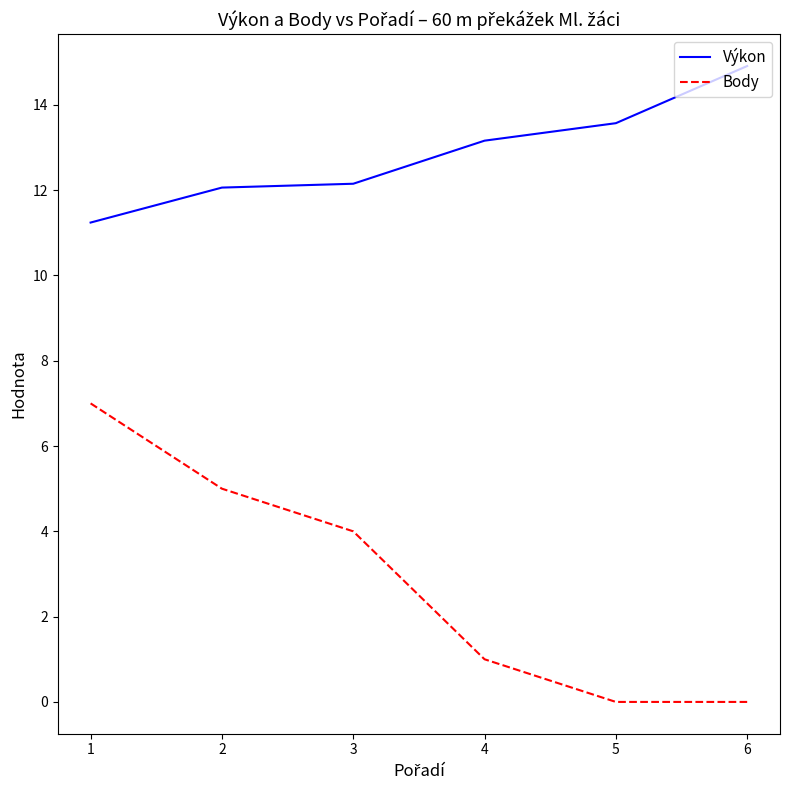

True or false: Body has more than 2 points higher than both neighbors.

False